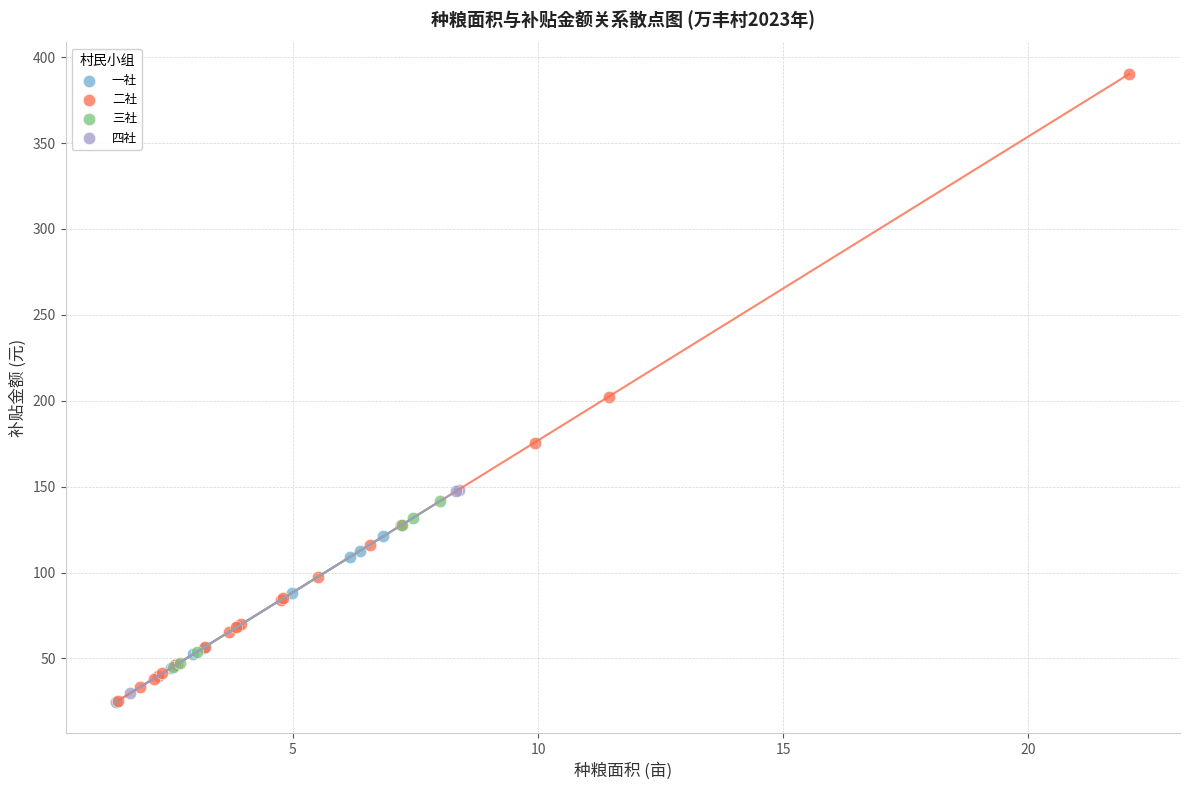

Which series reaches the maximum Y coordinate?

二社